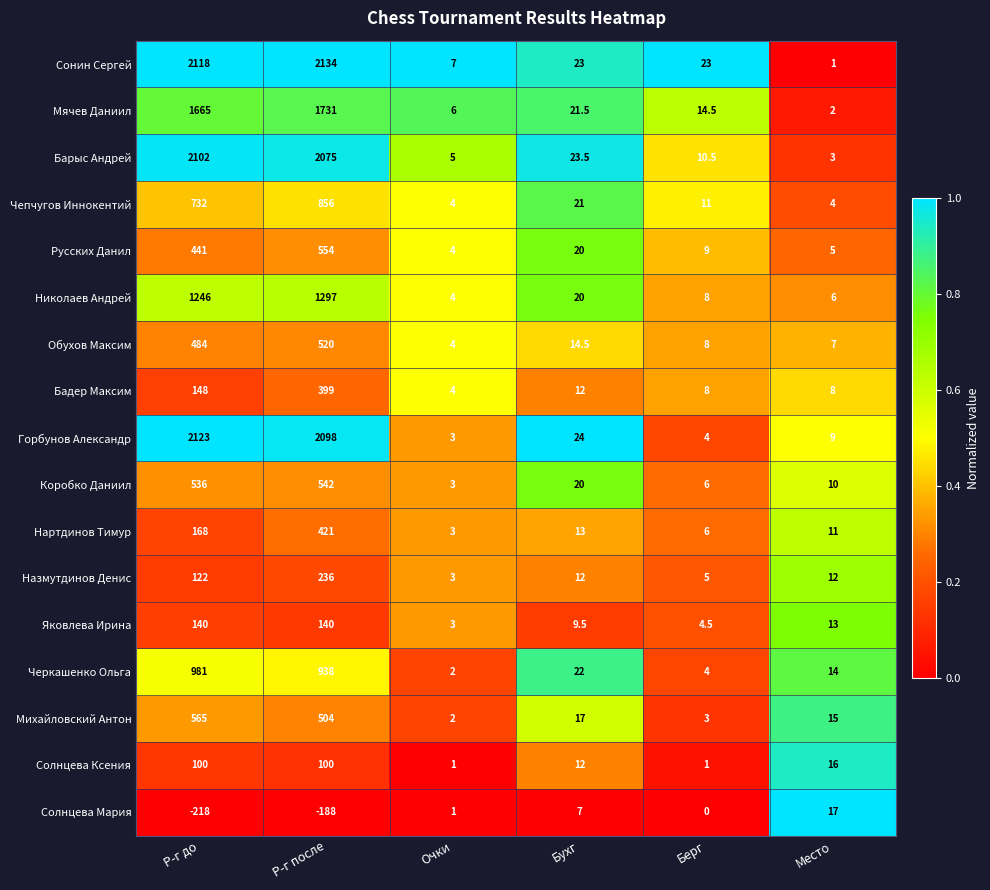

Is the value of Назмутдинов Денис at Берг greater than the value of Николаев Андрей at Р-г до?

No